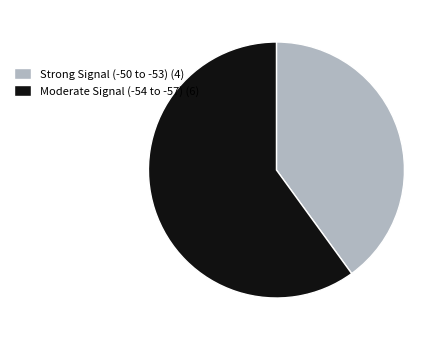

Do Moderate Signal (-54 to -57) (6) and Strong Signal (-50 to -53) (4) together represent more than half of the pie?

Yes